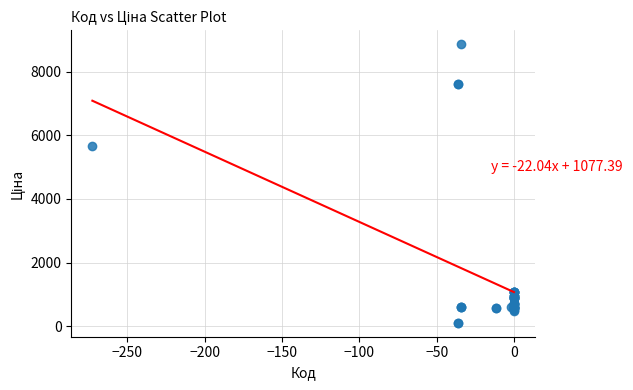

What Y value in the scatter plot is closest to 4485?

5673.8